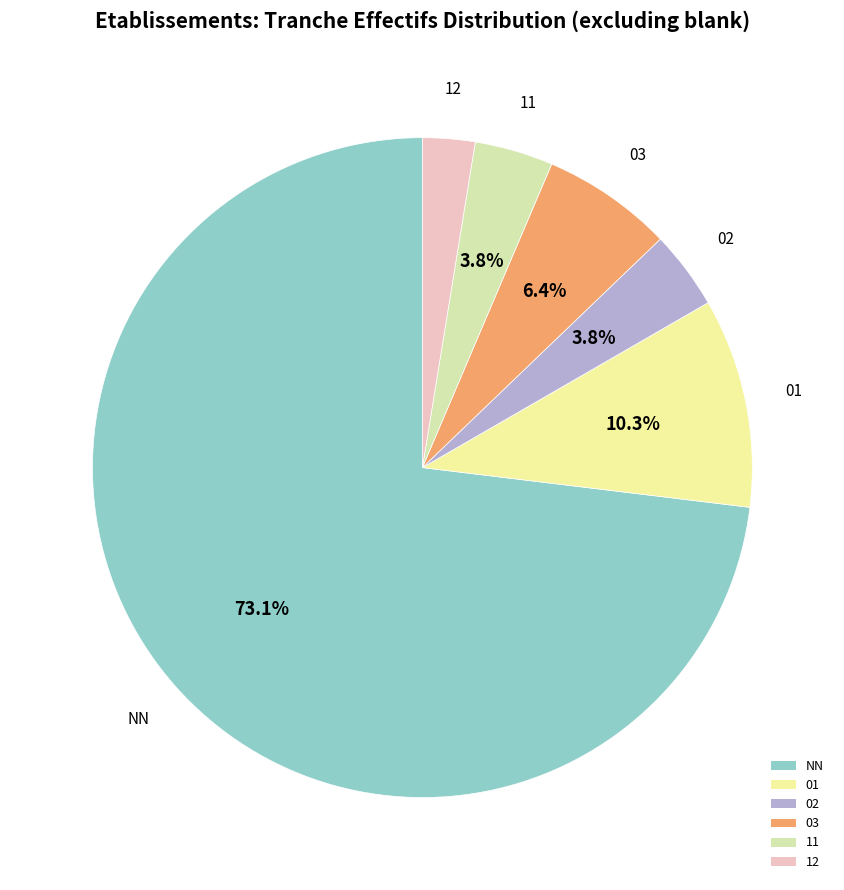

What is the largest slice in the pie chart?

NN